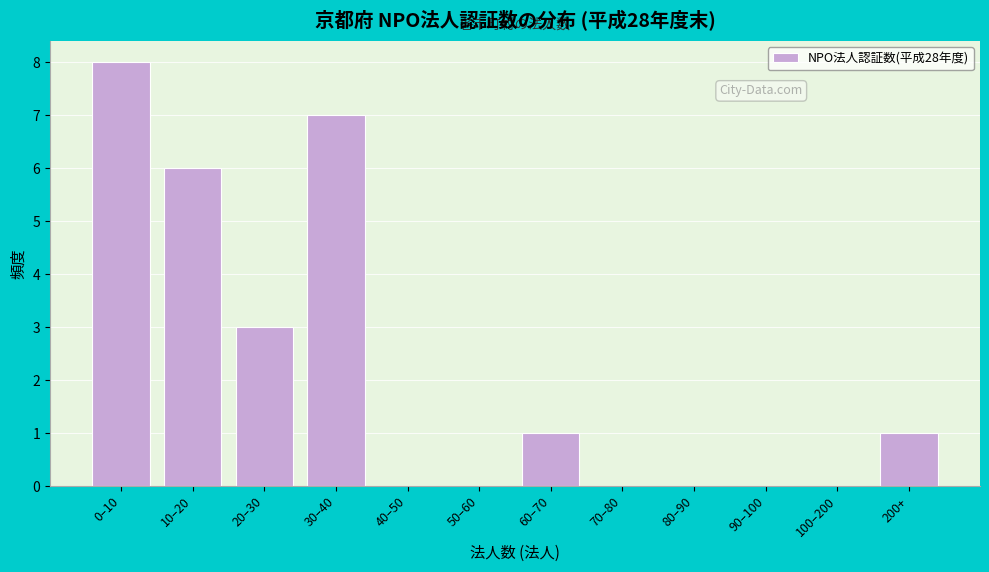

Reading right to left, list all the values displayed in this chart.

200+=1	100–200=0	90–100=0	80–90=0	70–80=0	60–70=1	50–60=0	40–50=0	30–40=7	20–30=3	10–20=6	0–10=8